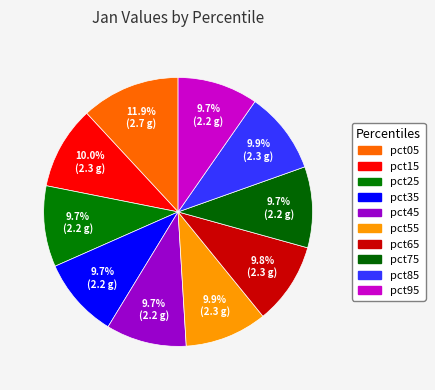

Combined, do pct65 and pct95 account for over 50%?

No